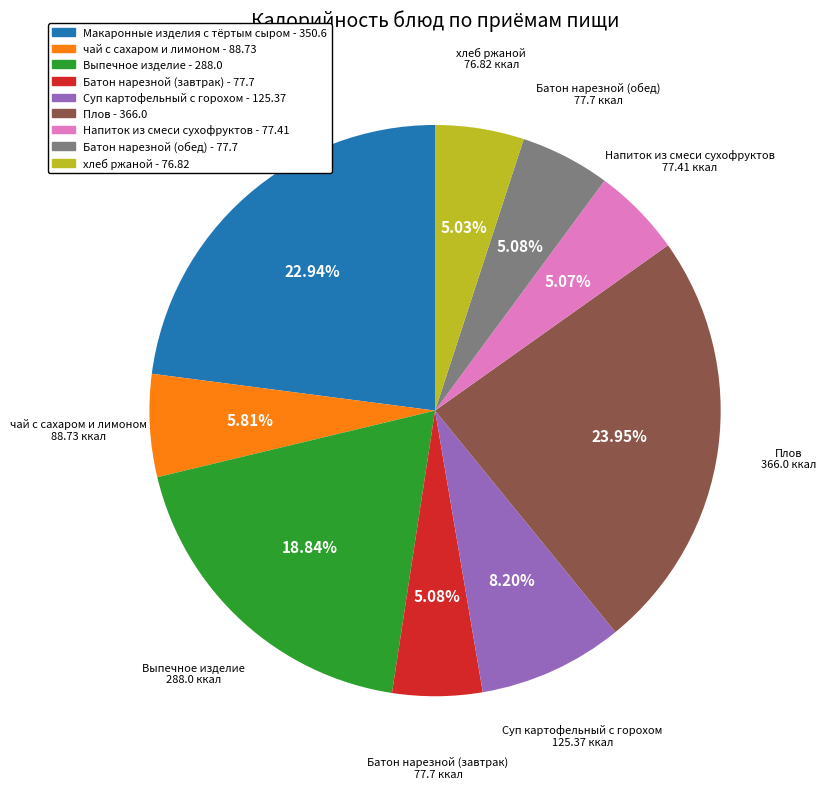

To the nearest percent, what portion does Макаронные изделия с тёртым сыром represent?

23%